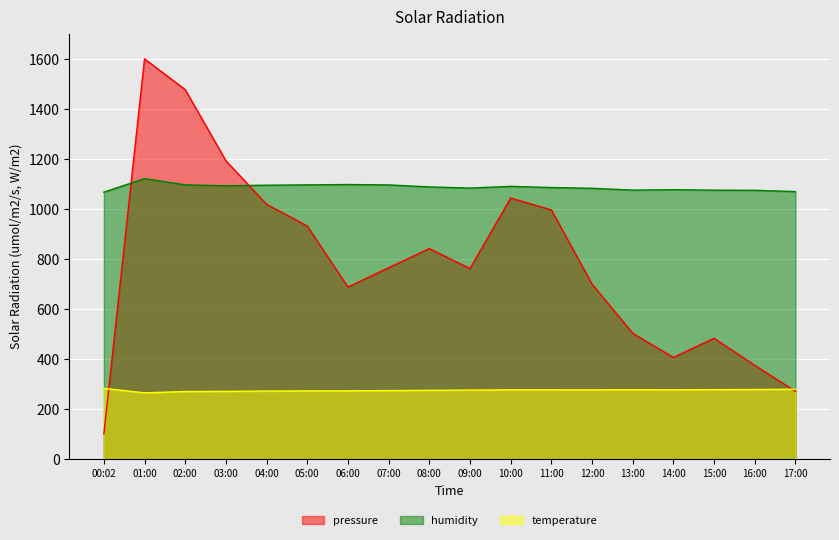

Count the number of data series in this chart.

3